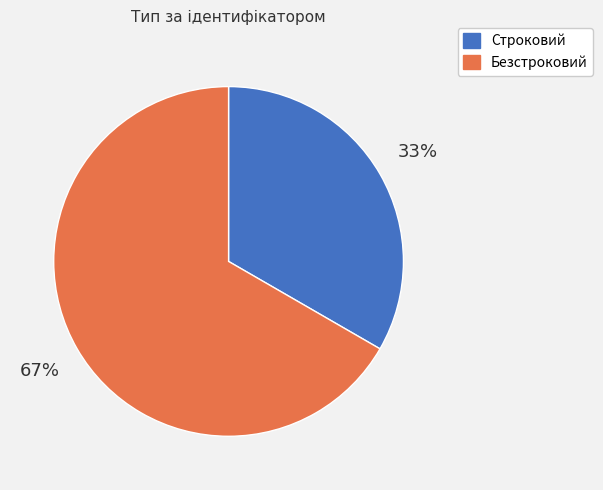

Rank the categories by value from lowest to highest.

Строковий, Безстроковий